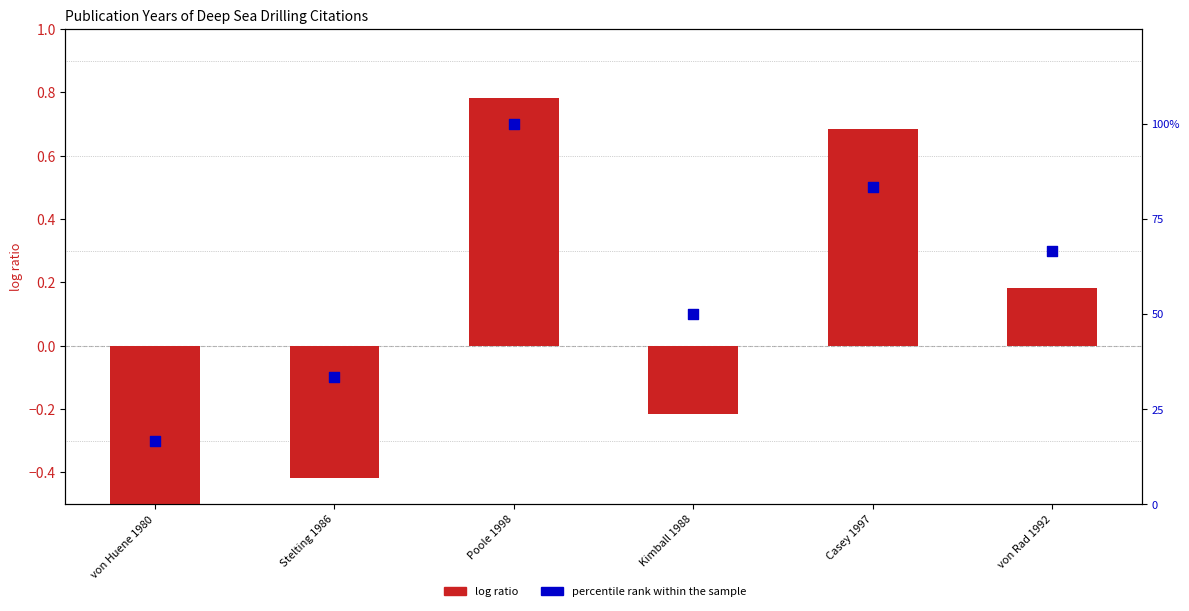

At how many categories does at least one series exceed 0?

6